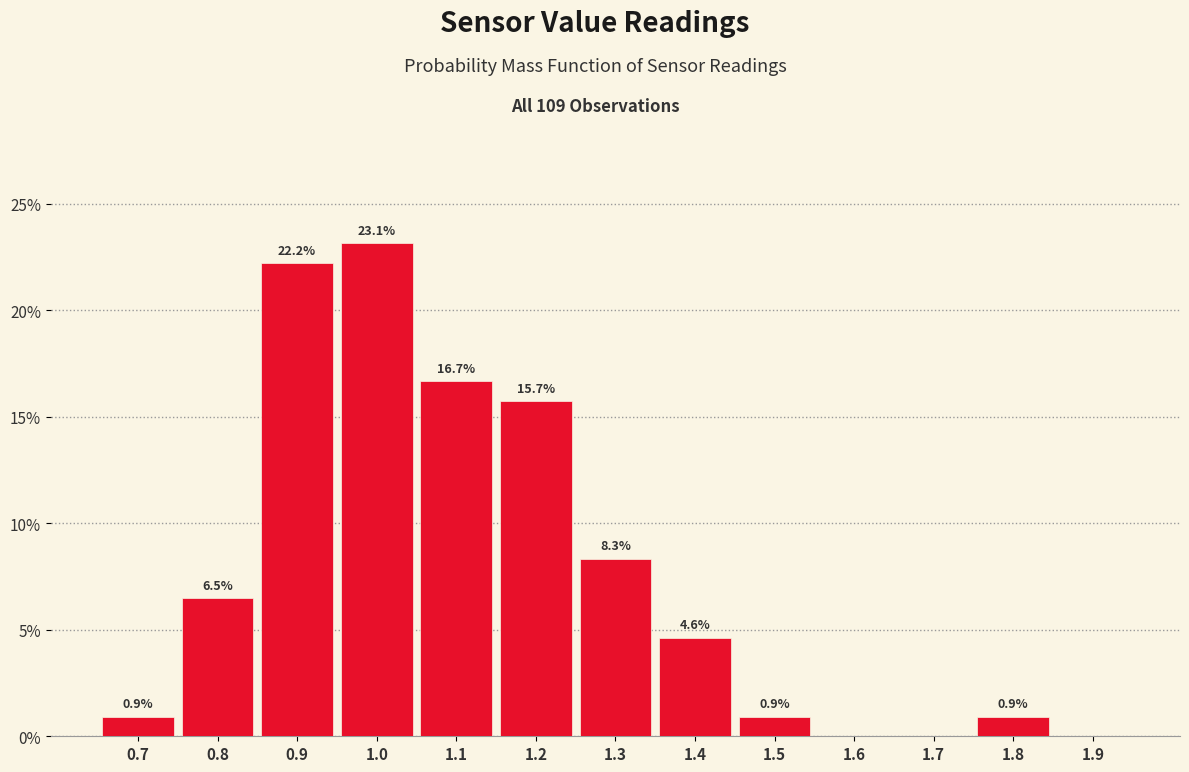

Which range on the x-axis has the tallest bar?

0.95 to 1.05